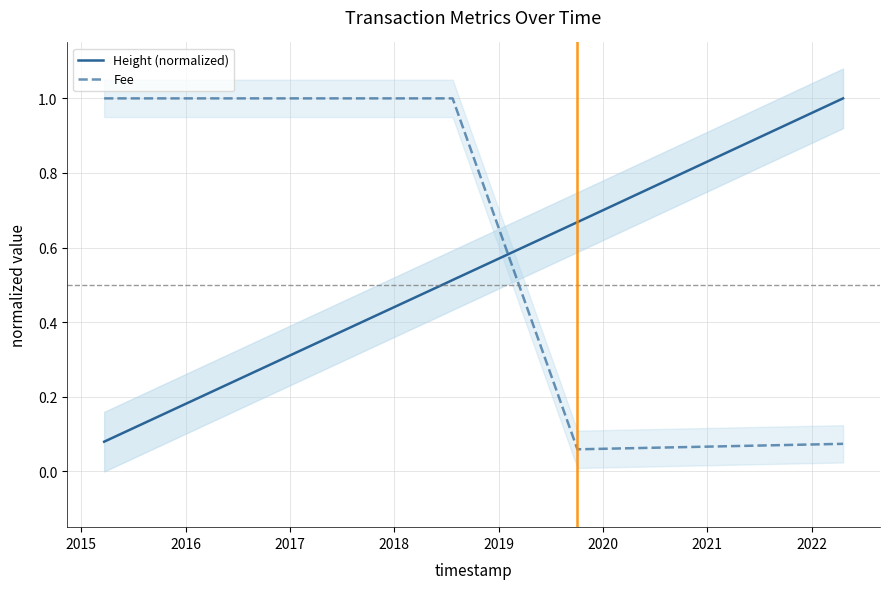

The Height (normalized) series shows 0.3 at 2018. True or false?

False